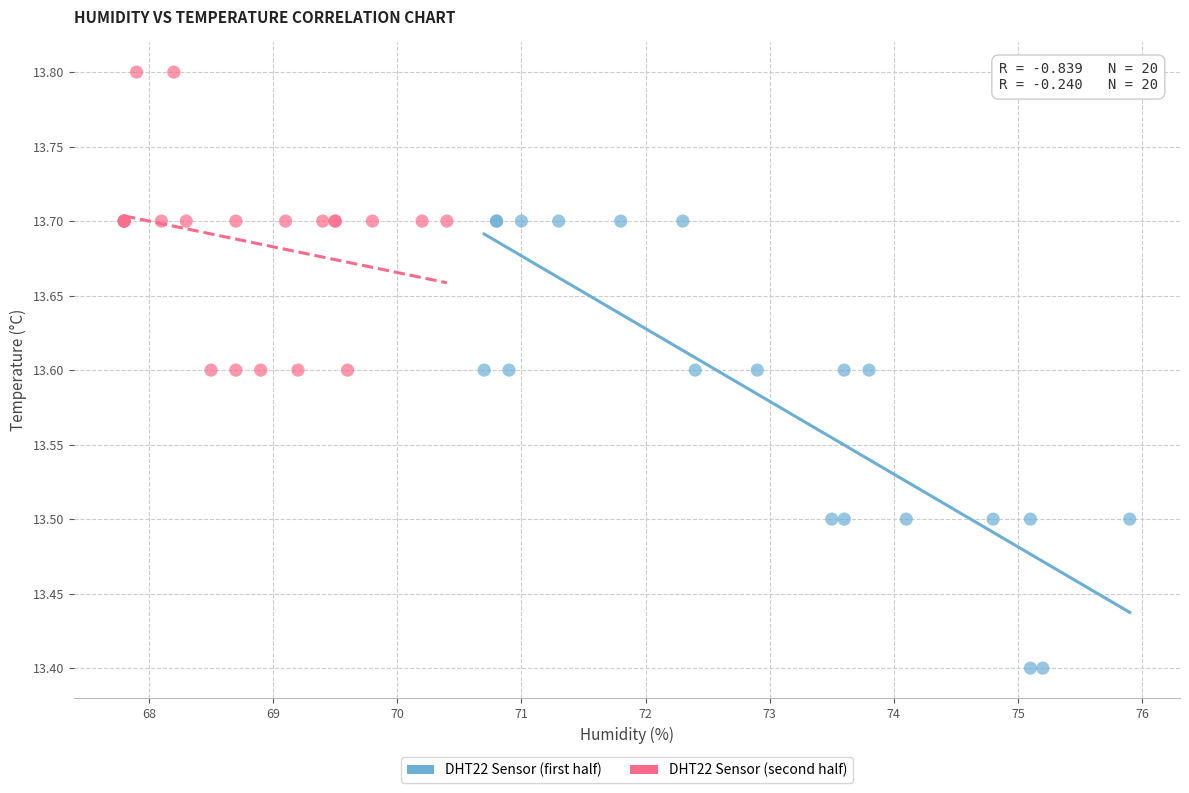

Which series reaches the maximum Y coordinate?

DHT22 Sensor (second half)